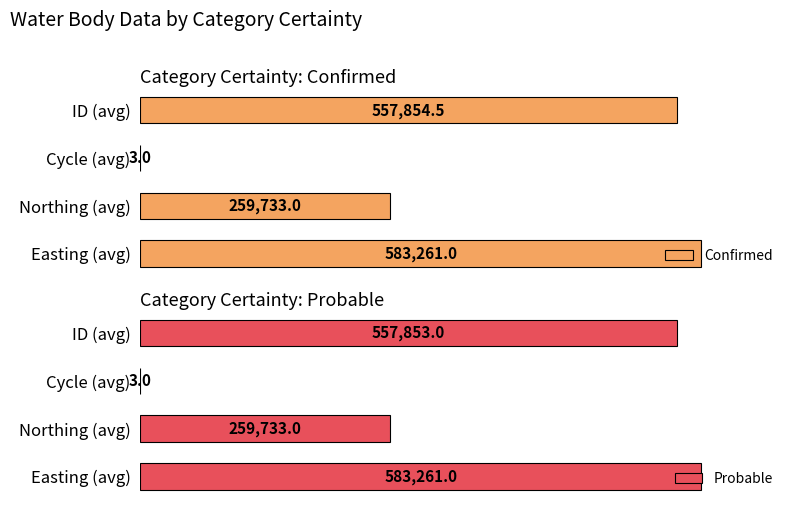

How many values in the Confirmed series exceed 557854?

2